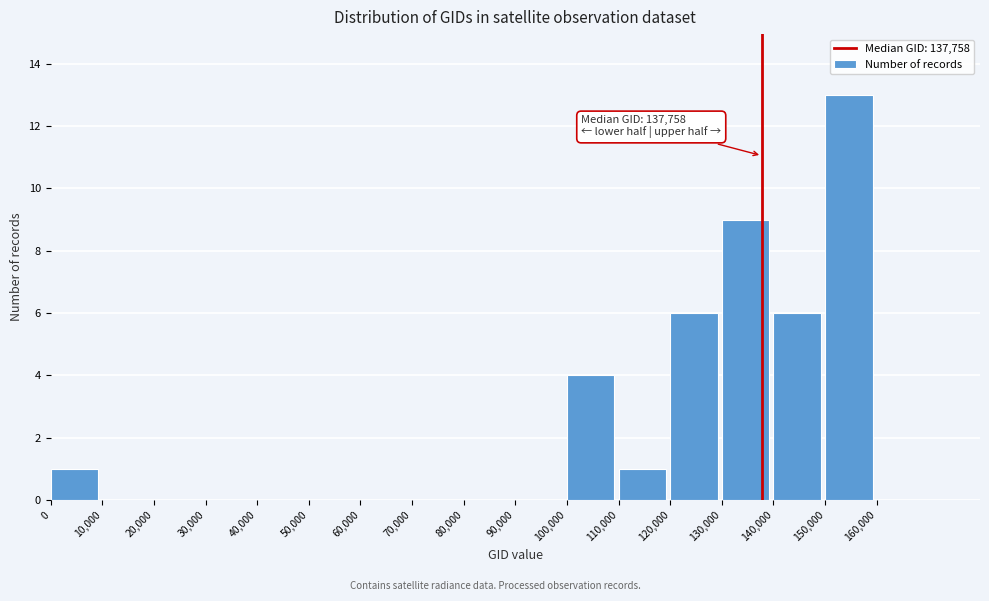

Which range on the x-axis has the tallest bar?

150000 to 160000